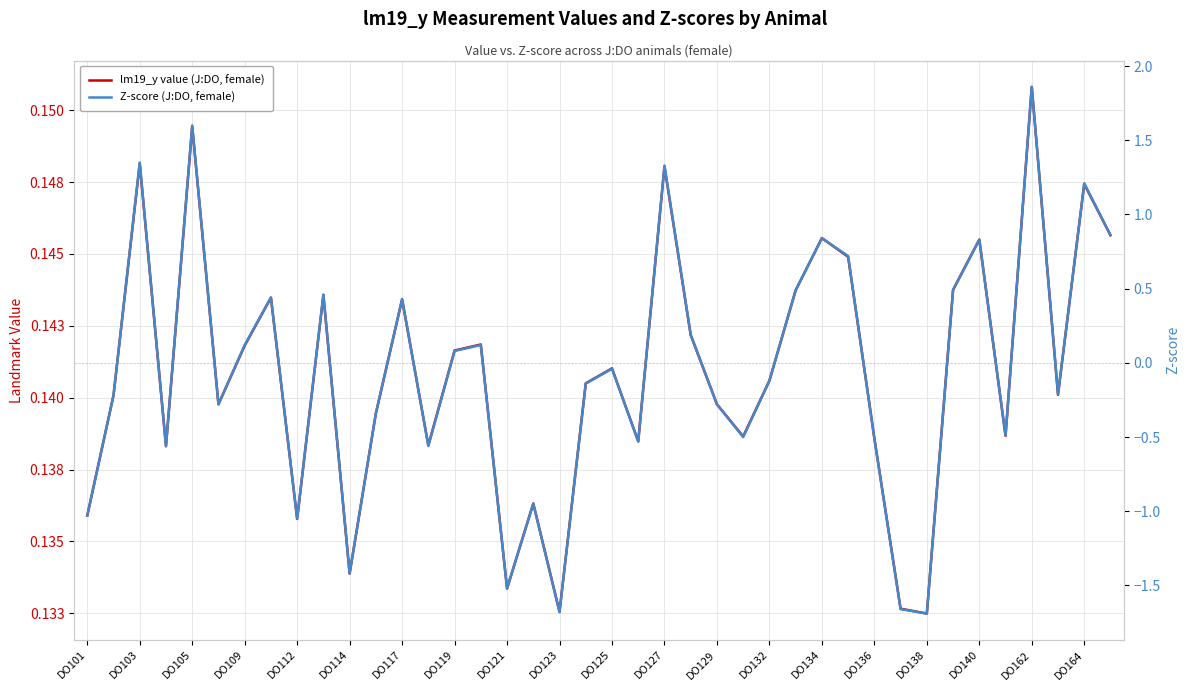

What is the maximum value for Z-score (J:DO, female)?

1.9